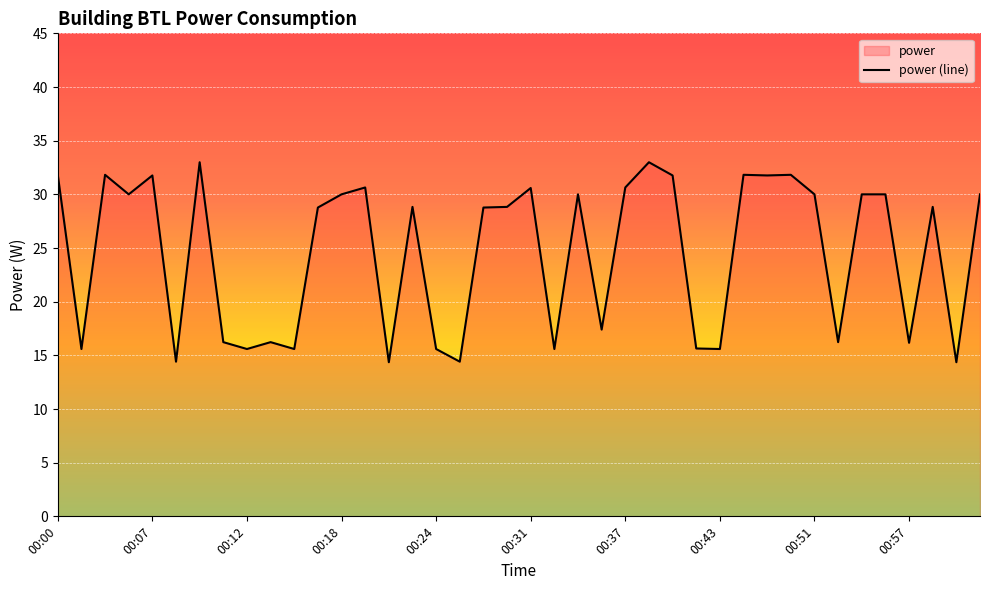

Read the value at 00:43.

15.6